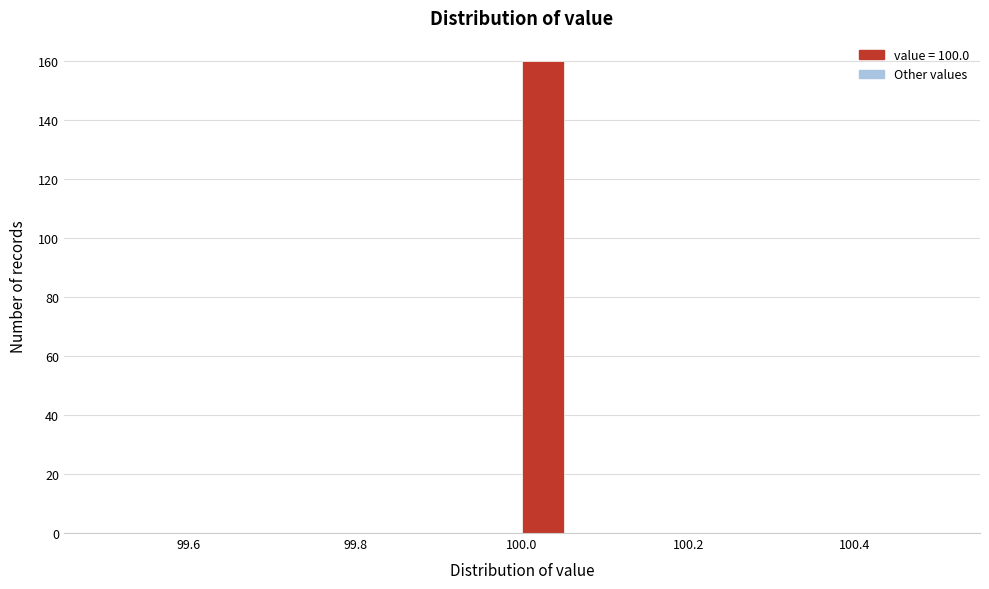

Around what value on the x-axis is the tallest bar? Give the approximate position of its centre, as read against the axis.

100.02